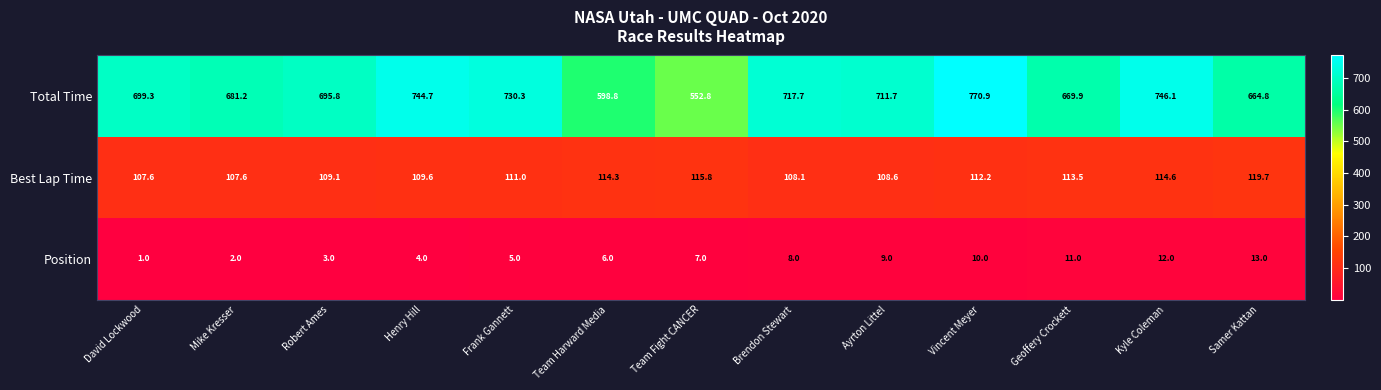

Which category has the lowest value in the Total Time series?

Team Fight CANCER